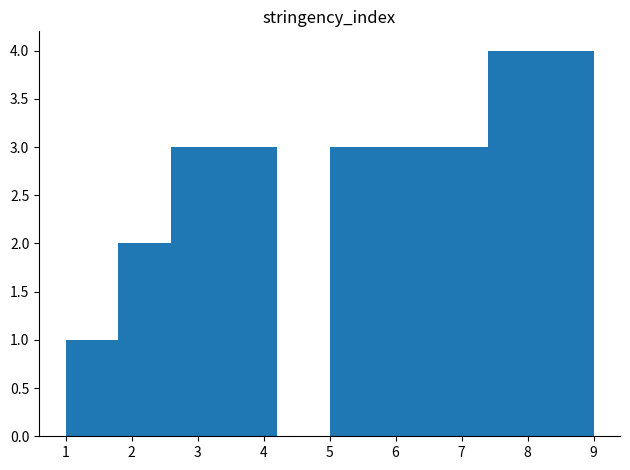

Reading left to right, transcribe this chart: for each bar, give the range it covers on the x-axis and its height. The values are not printed on the chart, so give them approximately, as read against the axis.

1.0 to 1.8: 1
1.8 to 2.6: 2
2.6 to 3.4: 3
3.4 to 4.2: 3
4.2 to 5.0: 0
5.0 to 5.8: 3
5.8 to 6.6: 3
6.6 to 7.4: 3
7.4 to 8.2: 4
8.2 to 9.0: 4